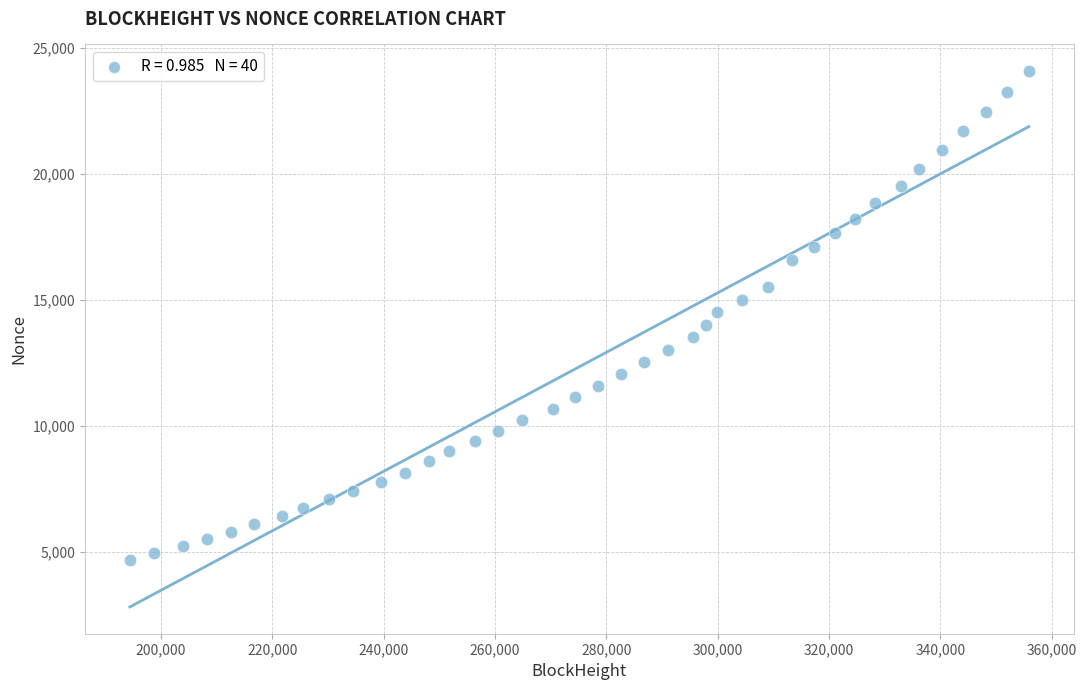

What is the range of X values (max minus min)?

161433